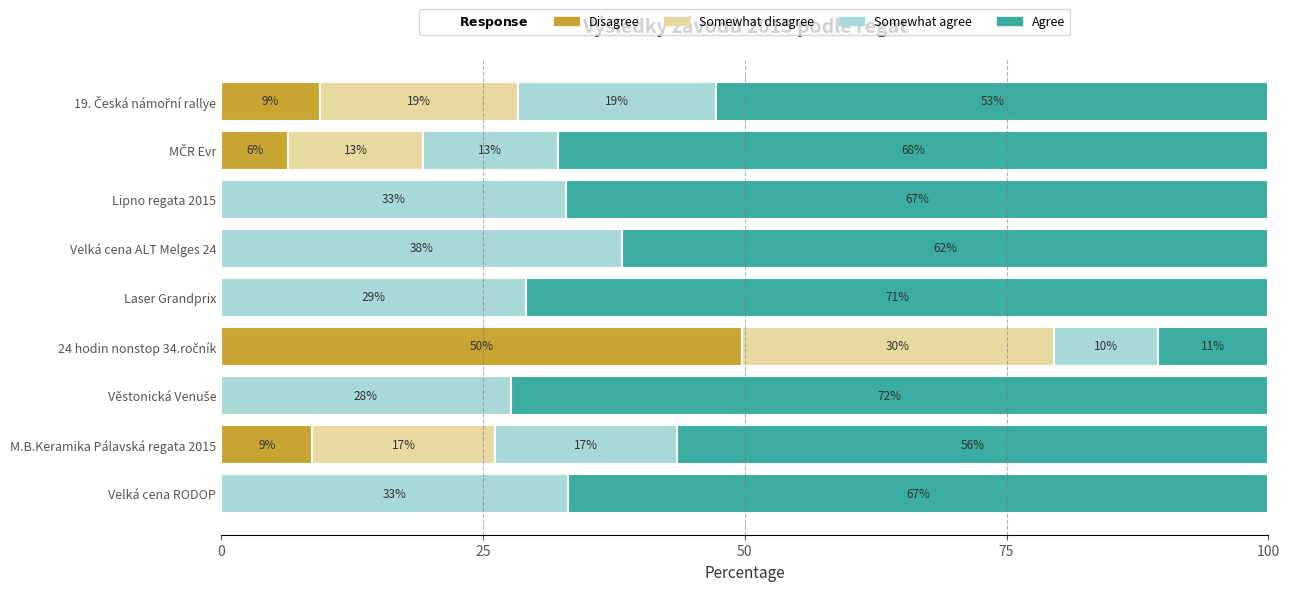

Are the bars horizontal?

Yes